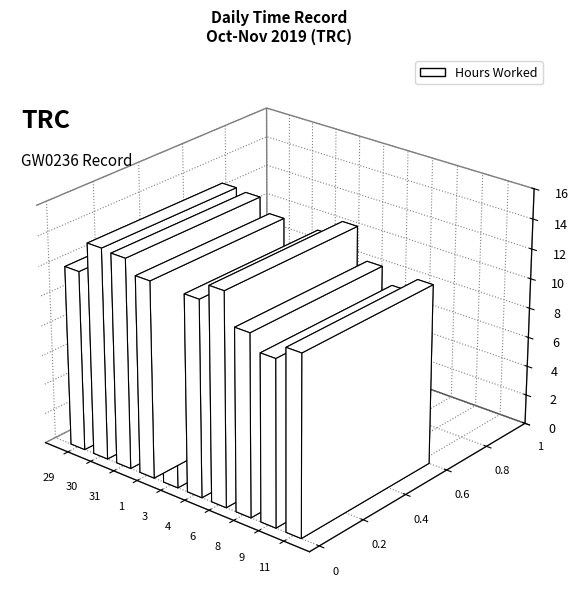

Between 31 and 14, which series saw the biggest shift?

Hours Worked